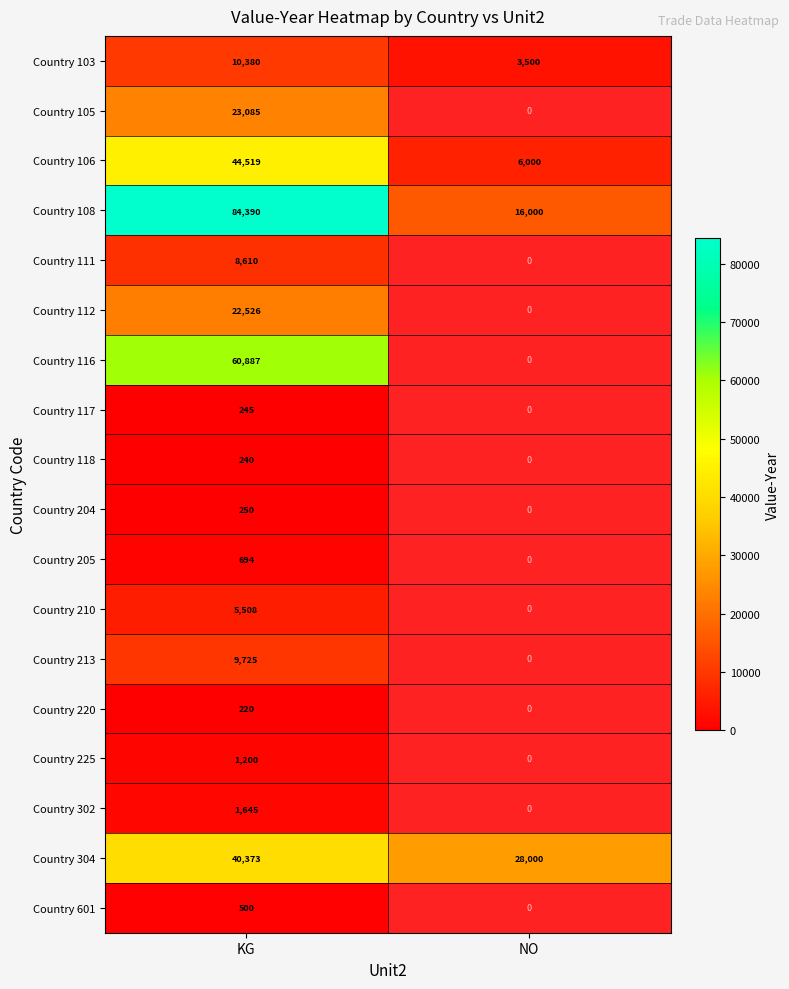

Which category has the lowest value across all series?

KG